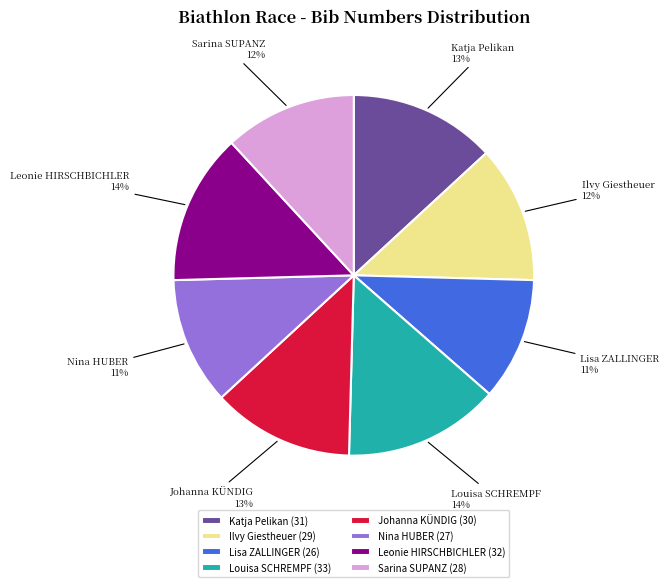

Is the sum of Ilvy Giestheuer and Louisa SCHREMPF greater than half?

No